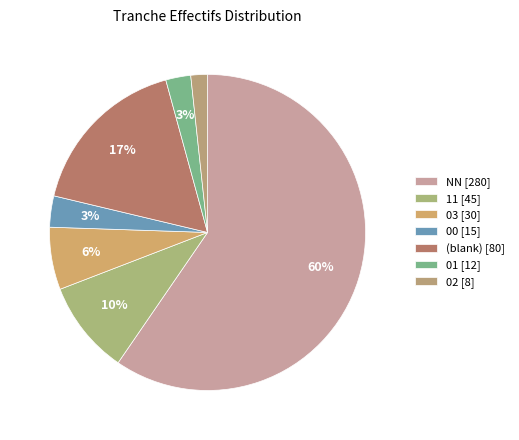

What is the smallest slice in the pie chart?

02